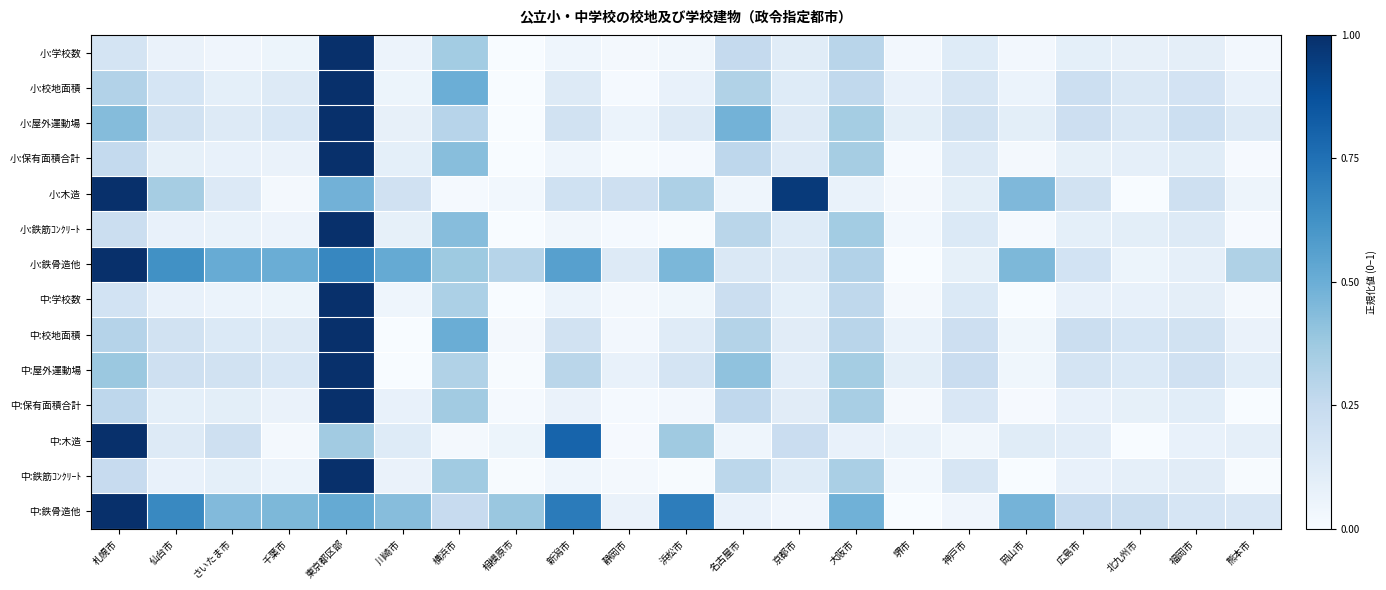

Reading left to right, list all the values displayed in this chart.

小:学校数: 札幌市=0.2	仙台市=0.1	さいたま市=0.0	千葉市=0.1	東京都区部=1.0	川崎市=0.1	横浜市=0.4	相模原市=0.0	新潟市=0.0	静岡市=0.0	浜松市=0.0	名古屋市=0.3	京都市=0.1	大阪市=0.3	堺市=0.0	神戸市=0.1	岡山市=0.0	広島市=0.1	北九州市=0.1	福岡市=0.1	熊本市=0.0
小:校地面積: 札幌市=0.3	仙台市=0.2	さいたま市=0.1	千葉市=0.1	東京都区部=1.0	川崎市=0.1	横浜市=0.5	相模原市=0.0	新潟市=0.1	静岡市=0.0	浜松市=0.1	名古屋市=0.3	京都市=0.1	大阪市=0.3	堺市=0.1	神戸市=0.2	岡山市=0.1	広島市=0.2	北九州市=0.1	福岡市=0.2	熊本市=0.1
小:屋外運動場: 札幌市=0.4	仙台市=0.2	さいたま市=0.1	千葉市=0.2	東京都区部=1.0	川崎市=0.1	横浜市=0.3	相模原市=0.0	新潟市=0.2	静岡市=0.1	浜松市=0.1	名古屋市=0.5	京都市=0.1	大阪市=0.4	堺市=0.1	神戸市=0.2	岡山市=0.1	広島市=0.2	北九州市=0.1	福岡市=0.2	熊本市=0.1
小:保有面積合計: 札幌市=0.3	仙台市=0.1	さいたま市=0.1	千葉市=0.1	東京都区部=1.0	川崎市=0.1	横浜市=0.4	相模原市=0.0	新潟市=0.0	静岡市=0.0	浜松市=0.0	名古屋市=0.3	京都市=0.1	大阪市=0.3	堺市=0.0	神戸市=0.1	岡山市=0.0	広島市=0.1	北九州市=0.1	福岡市=0.1	熊本市=0.0
小:木造: 札幌市=1.0	仙台市=0.4	さいたま市=0.1	千葉市=0.0	東京都区部=0.5	川崎市=0.2	横浜市=0.0	相模原市=0.0	新潟市=0.2	静岡市=0.2	浜松市=0.3	名古屋市=0.0	京都市=1.0	大阪市=0.1	堺市=0.0	神戸市=0.1	岡山市=0.5	広島市=0.2	北九州市=0.0	福岡市=0.2	熊本市=0.0
小:鉄筋ｺﾝｸﾘｰﾄ: 札幌市=0.2	仙台市=0.1	さいたま市=0.1	千葉市=0.1	東京都区部=1.0	川崎市=0.1	横浜市=0.4	相模原市=0.0	新潟市=0.0	静岡市=0.0	浜松市=0.0	名古屋市=0.3	京都市=0.1	大阪市=0.4	堺市=0.0	神戸市=0.1	岡山市=0.0	広島市=0.1	北九州市=0.1	福岡市=0.1	熊本市=0.0
小:鉄骨造他: 札幌市=1.0	仙台市=0.6	さいたま市=0.5	千葉市=0.5	東京都区部=0.7	川崎市=0.5	横浜市=0.4	相模原市=0.3	新潟市=0.6	静岡市=0.1	浜松市=0.5	名古屋市=0.1	京都市=0.1	大阪市=0.3	堺市=0.0	神戸市=0.1	岡山市=0.5	広島市=0.2	北九州市=0.1	福岡市=0.1	熊本市=0.3
中:学校数: 札幌市=0.2	仙台市=0.1	さいたま市=0.1	千葉市=0.1	東京都区部=1.0	川崎市=0.0	横浜市=0.3	相模原市=0.0	新潟市=0.1	静岡市=0.0	浜松市=0.0	名古屋市=0.2	京都市=0.1	大阪市=0.3	堺市=0.0	神戸市=0.1	岡山市=0.0	広島市=0.1	北九州市=0.1	福岡市=0.1	熊本市=0.0
中:校地面積: 札幌市=0.3	仙台市=0.2	さいたま市=0.1	千葉市=0.1	東京都区部=1.0	川崎市=0.0	横浜市=0.5	相模原市=0.0	新潟市=0.2	静岡市=0.0	浜松市=0.1	名古屋市=0.3	京都市=0.1	大阪市=0.3	堺市=0.1	神戸市=0.2	岡山市=0.0	広島市=0.2	北九州市=0.2	福岡市=0.2	熊本市=0.1
中:屋外運動場: 札幌市=0.4	仙台市=0.2	さいたま市=0.2	千葉市=0.2	東京都区部=1.0	川崎市=0.0	横浜市=0.3	相模原市=0.0	新潟市=0.3	静岡市=0.1	浜松市=0.2	名古屋市=0.4	京都市=0.1	大阪市=0.4	堺市=0.1	神戸市=0.2	岡山市=0.0	広島市=0.2	北九州市=0.1	福岡市=0.2	熊本市=0.1
中:保有面積合計: 札幌市=0.3	仙台市=0.1	さいたま市=0.1	千葉市=0.1	東京都区部=1.0	川崎市=0.1	横浜市=0.4	相模原市=0.0	新潟市=0.1	静岡市=0.0	浜松市=0.0	名古屋市=0.3	京都市=0.1	大阪市=0.3	堺市=0.0	神戸市=0.1	岡山市=0.0	広島市=0.1	北九州市=0.1	福岡市=0.1	熊本市=0.0
中:木造: 札幌市=1.0	仙台市=0.1	さいたま市=0.2	千葉市=0.0	東京都区部=0.4	川崎市=0.1	横浜市=0.0	相模原市=0.1	新潟市=0.8	静岡市=0.0	浜松市=0.4	名古屋市=0.0	京都市=0.2	大阪市=0.1	堺市=0.1	神戸市=0.0	岡山市=0.1	広島市=0.1	北九州市=0.0	福岡市=0.1	熊本市=0.1
中:鉄筋ｺﾝｸﾘｰﾄ: 札幌市=0.2	仙台市=0.1	さいたま市=0.1	千葉市=0.1	東京都区部=1.0	川崎市=0.1	横浜市=0.4	相模原市=0.0	新潟市=0.0	静岡市=0.0	浜松市=0.0	名古屋市=0.3	京都市=0.1	大阪市=0.3	堺市=0.0	神戸市=0.2	岡山市=0.0	広島市=0.1	北九州市=0.1	福岡市=0.1	熊本市=0.0
中:鉄骨造他: 札幌市=1.0	仙台市=0.7	さいたま市=0.4	千葉市=0.5	東京都区部=0.5	川崎市=0.4	横浜市=0.2	相模原市=0.4	新潟市=0.7	静岡市=0.1	浜松市=0.7	名古屋市=0.1	京都市=0.0	大阪市=0.5	堺市=0.0	神戸市=0.0	岡山市=0.5	広島市=0.2	北九州市=0.2	福岡市=0.2	熊本市=0.2